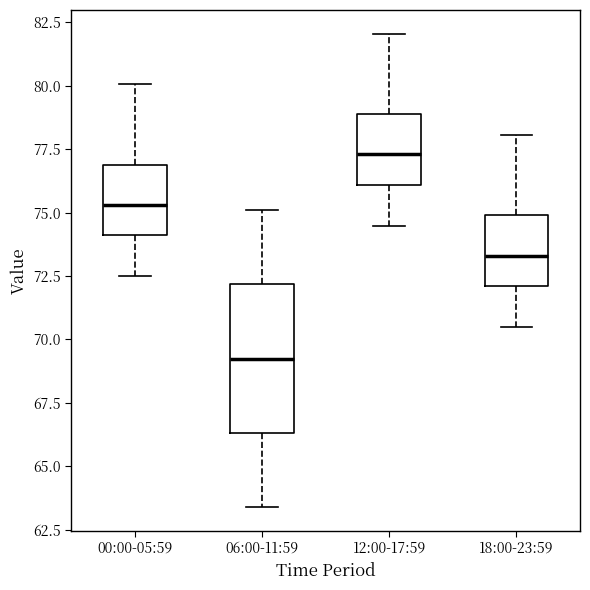

Reading left to right, read every box against the y-axis: the position of its median line, the range the box covers, and the ends of its whiskers. The values are not printed on the chart, so give them approximately, as read against the axis.

00:00-05:59: median 75.5, box 74.0 to 77.0, whiskers 72.5 to 80.0
06:00-11:59: median 69.5, box 66.5 to 72.0, whiskers 63.5 to 75.0
12:00-17:59: median 77.5, box 76.0 to 79.0, whiskers 74.5 to 82.0
18:00-23:59: median 73.5, box 72.0 to 75.0, whiskers 70.5 to 78.0